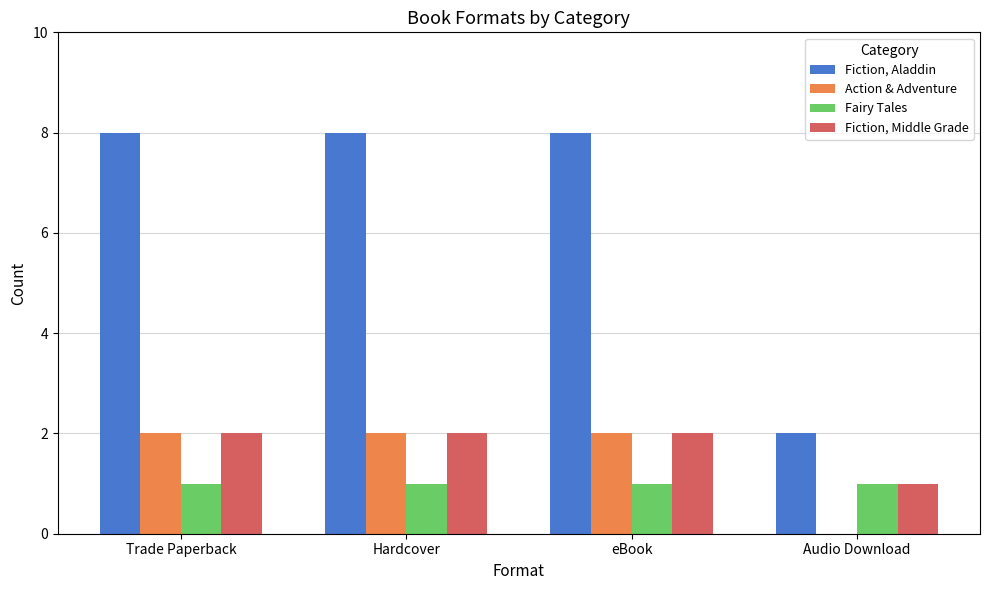

The value of Action & Adventure at Trade Paperback is 2. True or false?

True